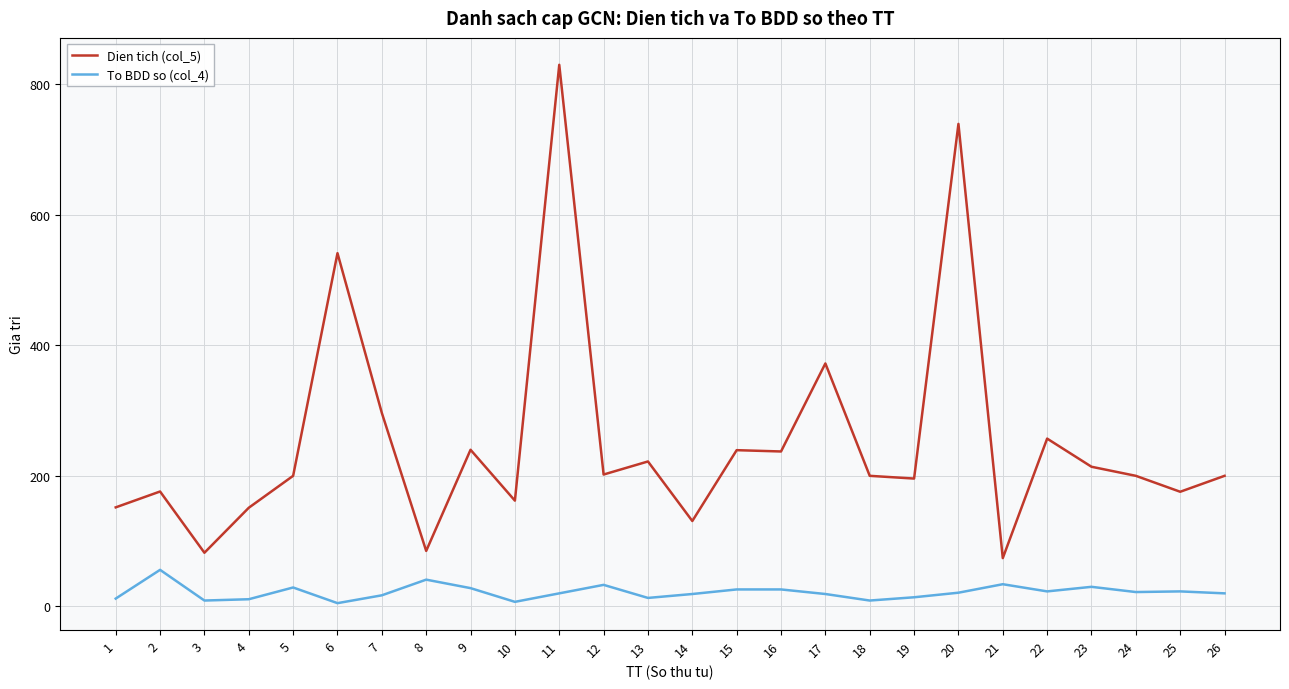

What is the maximum value for To BDD so (col_4)?

56.0